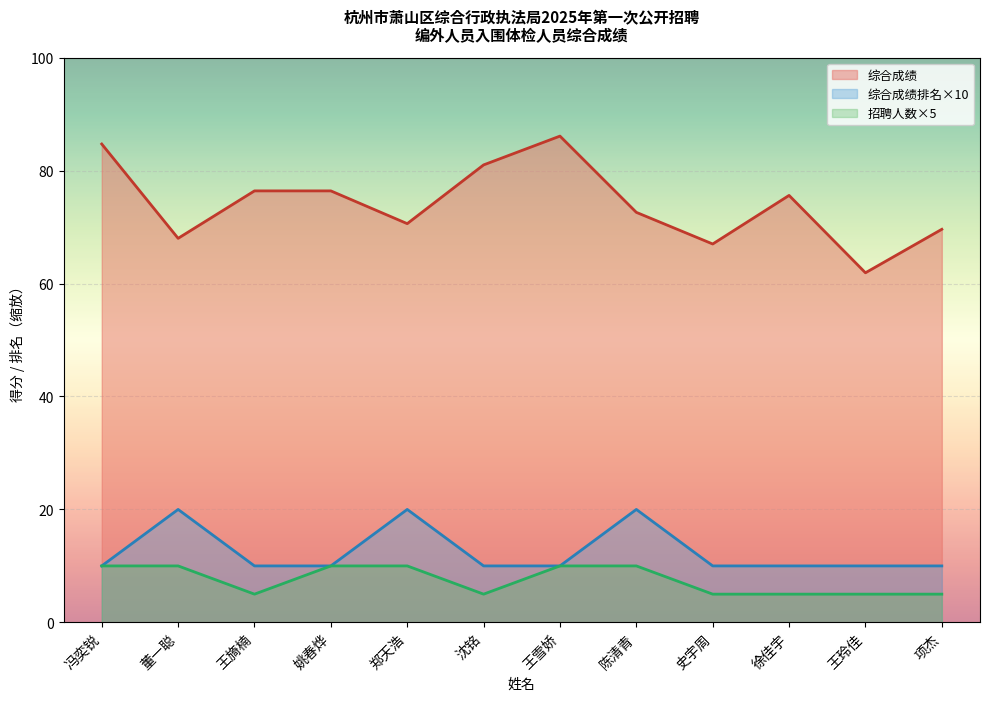

Which series has the largest total across all categories?

综合成绩